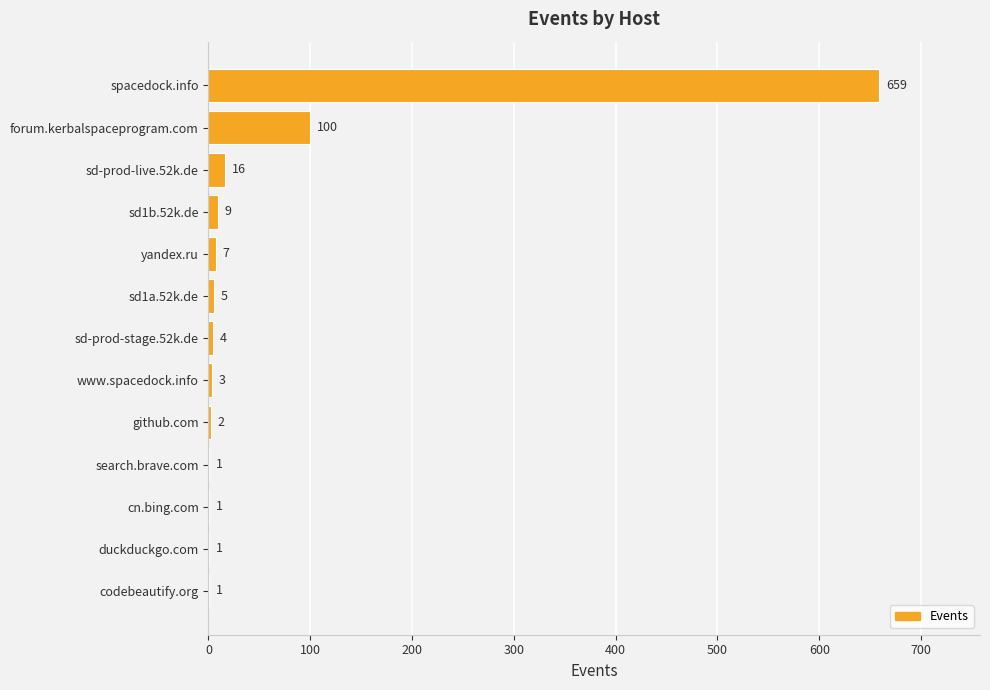

Is it true that the value at yandex.ru is 7?

True